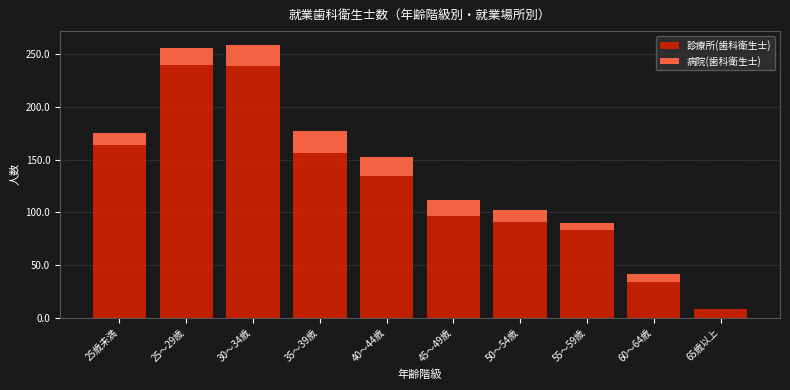

The 診療所(歯科衛生士) series shows 346 at 25～29歳. True or false?

False